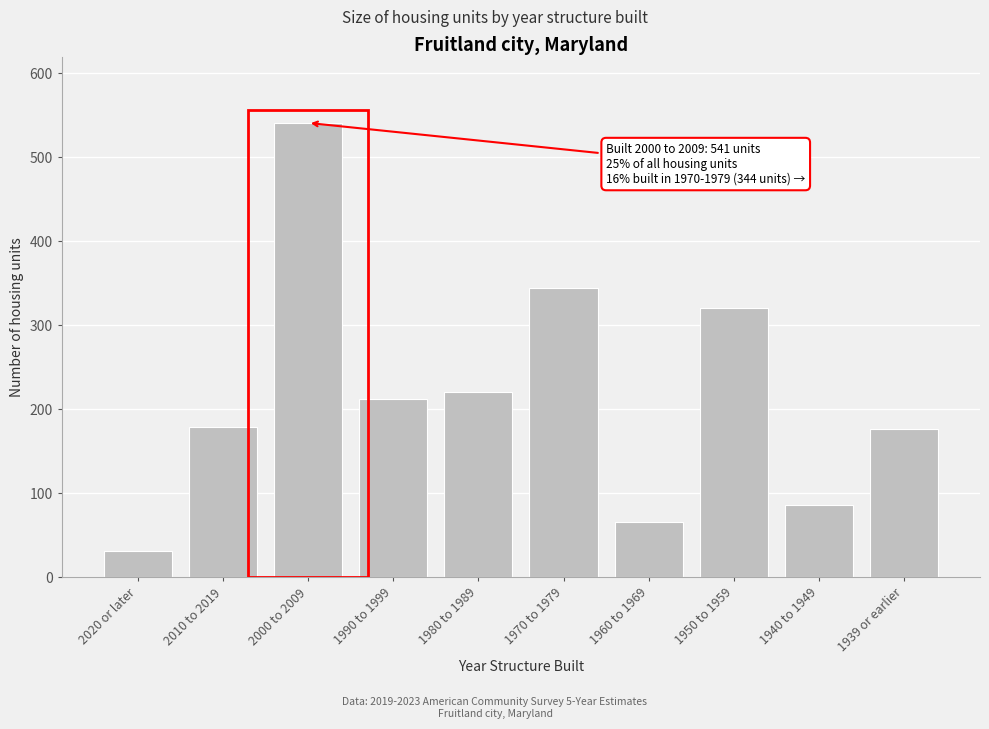

What is the ratio of the value at 1980 to 1989 to the value at 1940 to 1949?

2.6